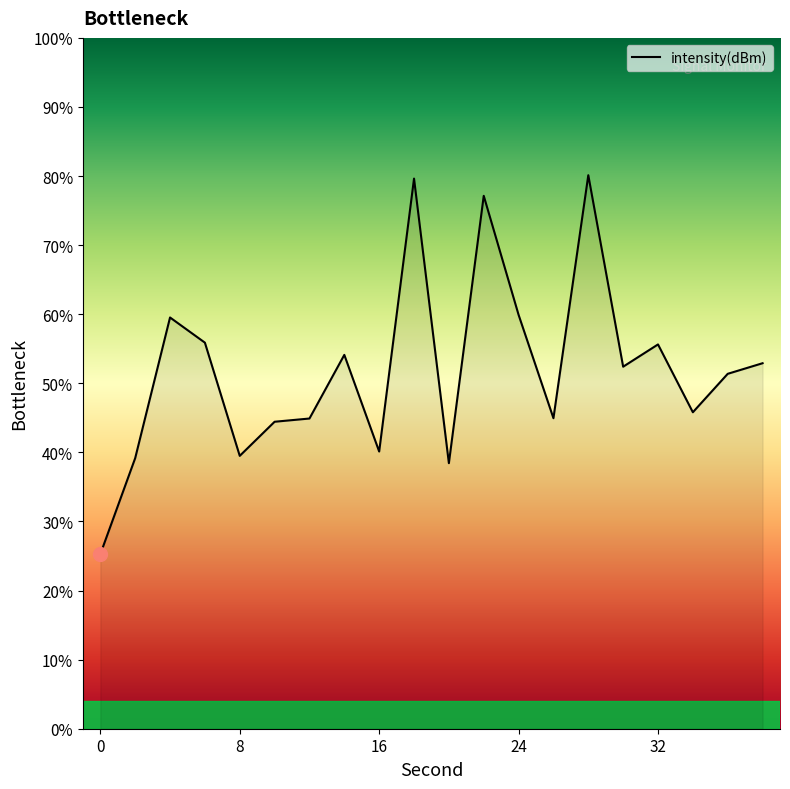

How many values are below 52?

10